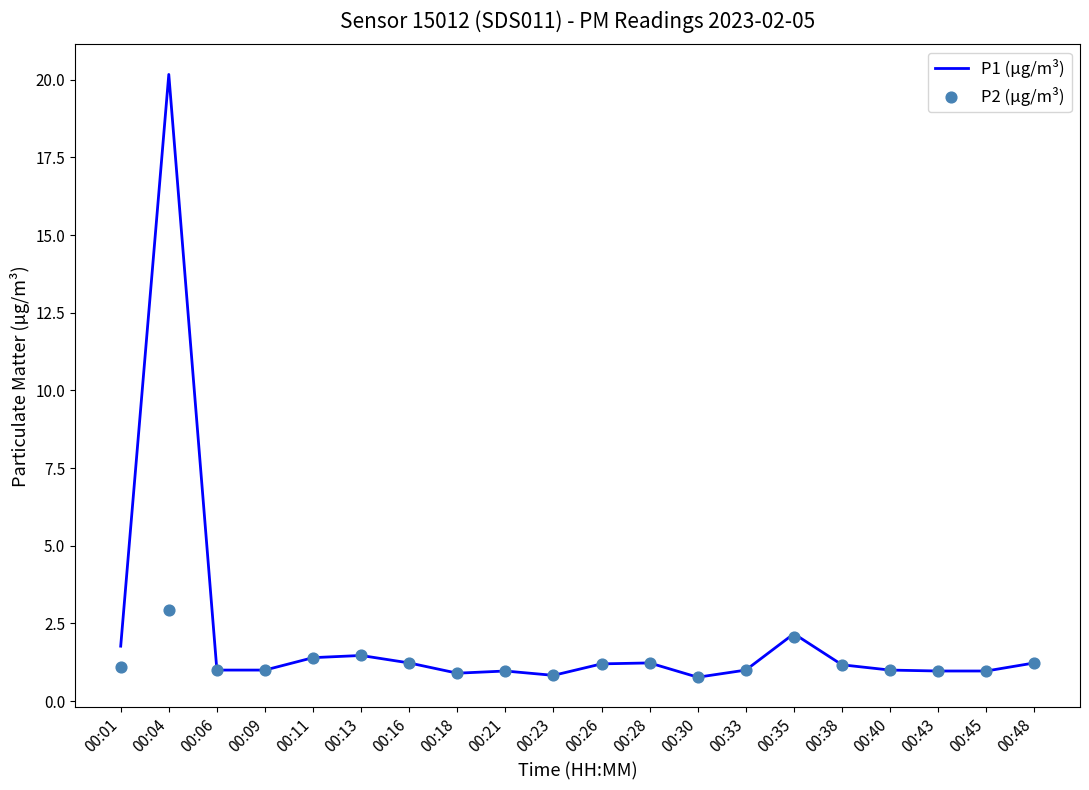

Which series has the largest Y range (max minus min)?

P1 (µg/m³)